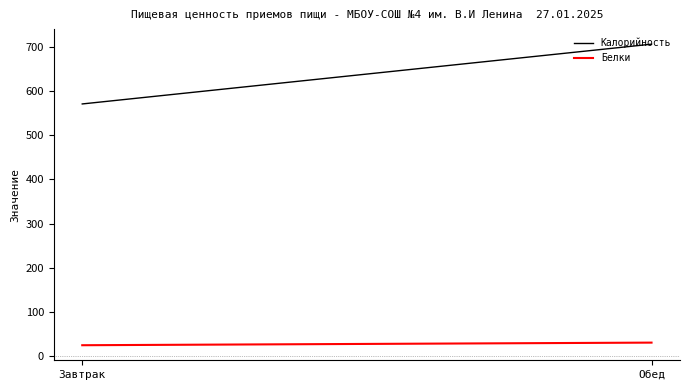

Reading right to left, extract all data points from this chart.

Калорийность: Обед=705.9	Завтрак=570.7
Белки: Обед=31.0	Завтрак=25.1